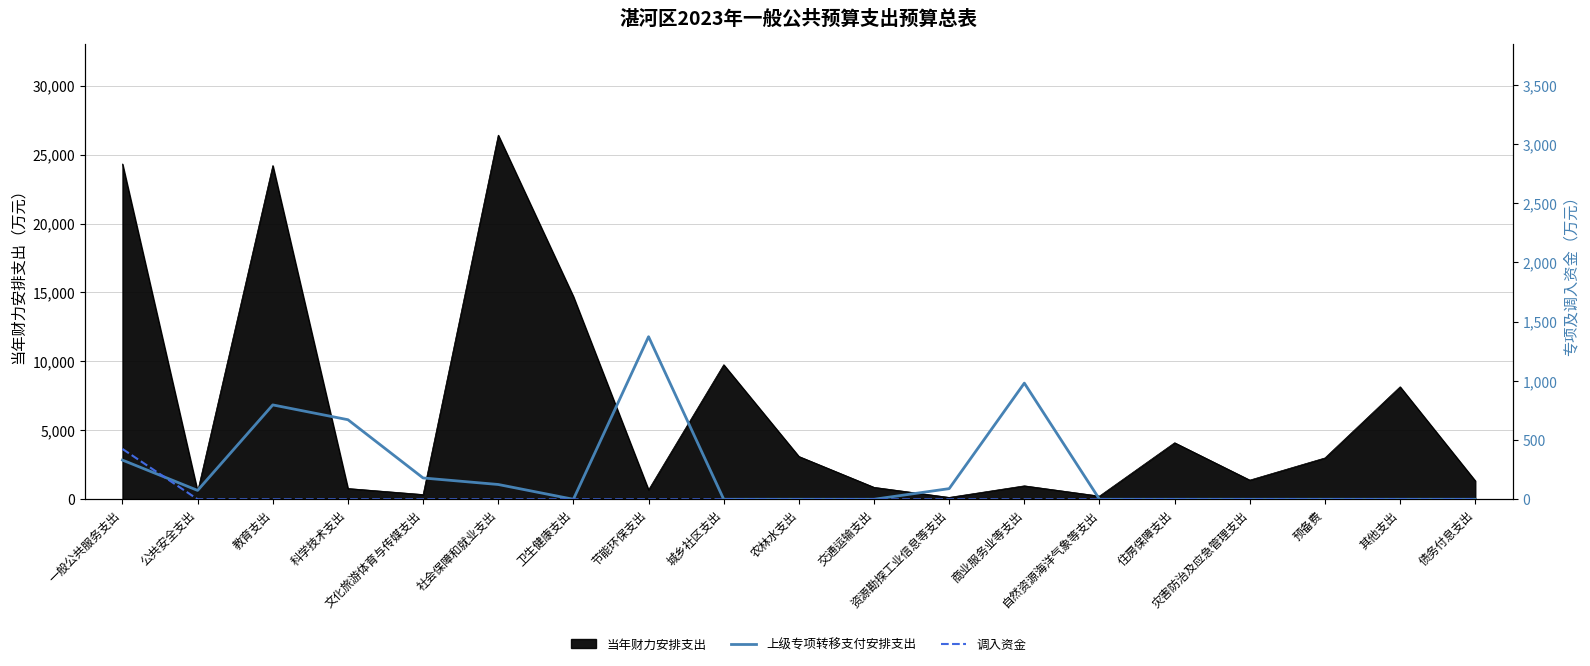

What is the label of the 11th point from the left?

交通运输支出